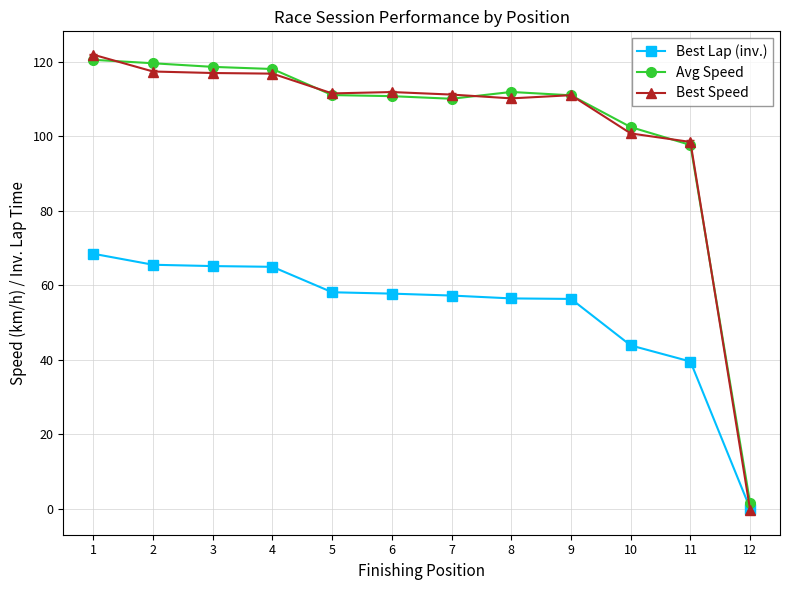

What is the total value across all series at 4?

300.0